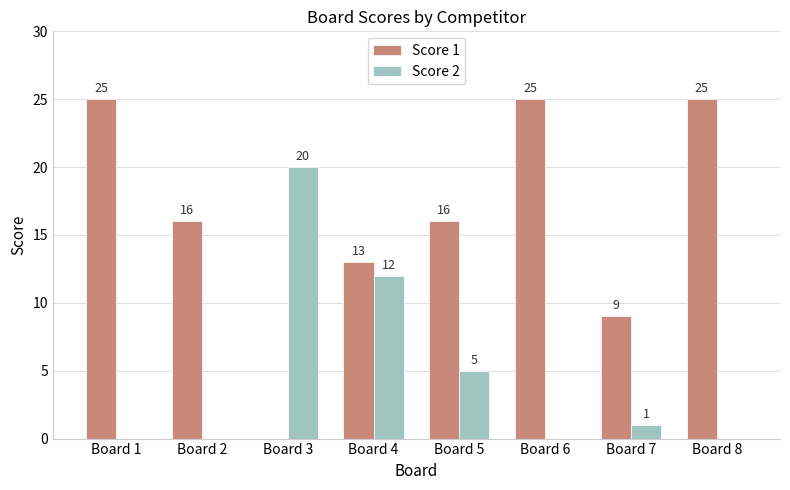

What is the sum of all Score 2 values?

38